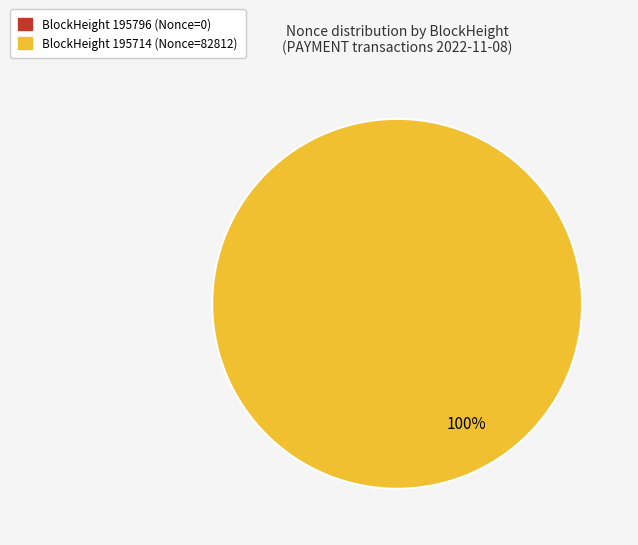

True or false: 195796 accounts for 0% of the total.

True